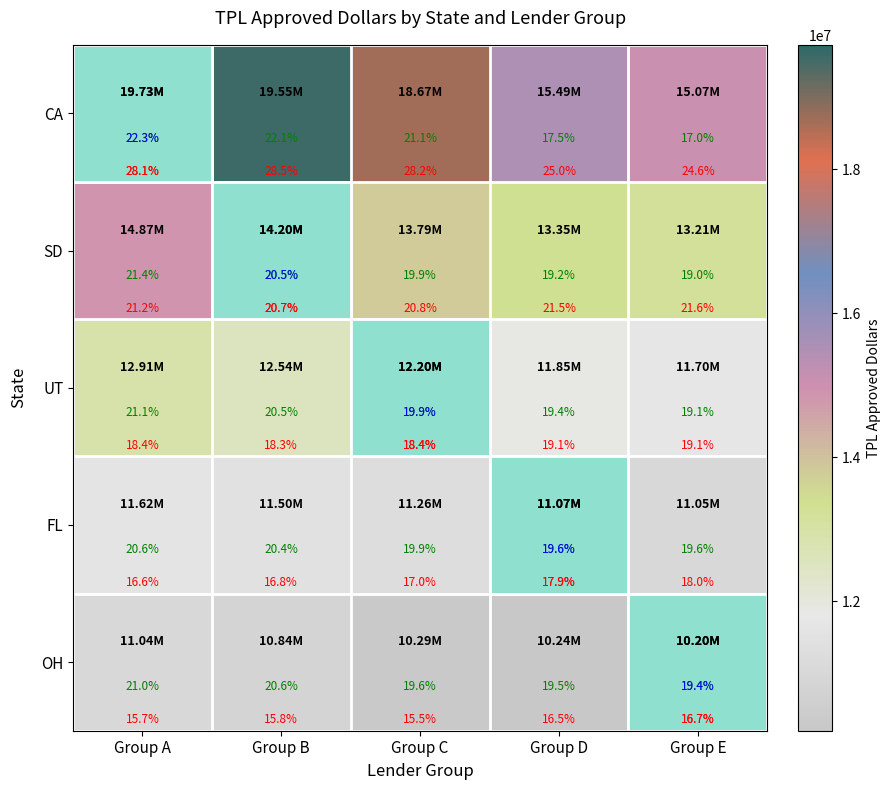

What is the sum of the SD values at Group A and Group B?

29073750